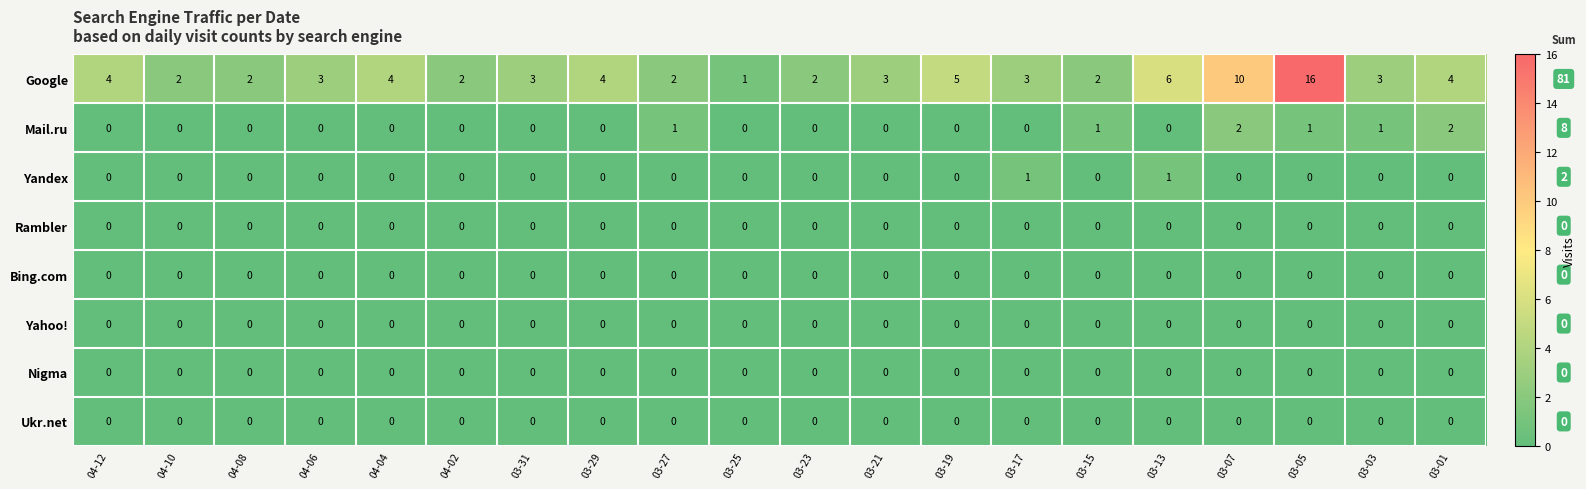

The value of Bing.com at 03-19 is 0. True or false?

True